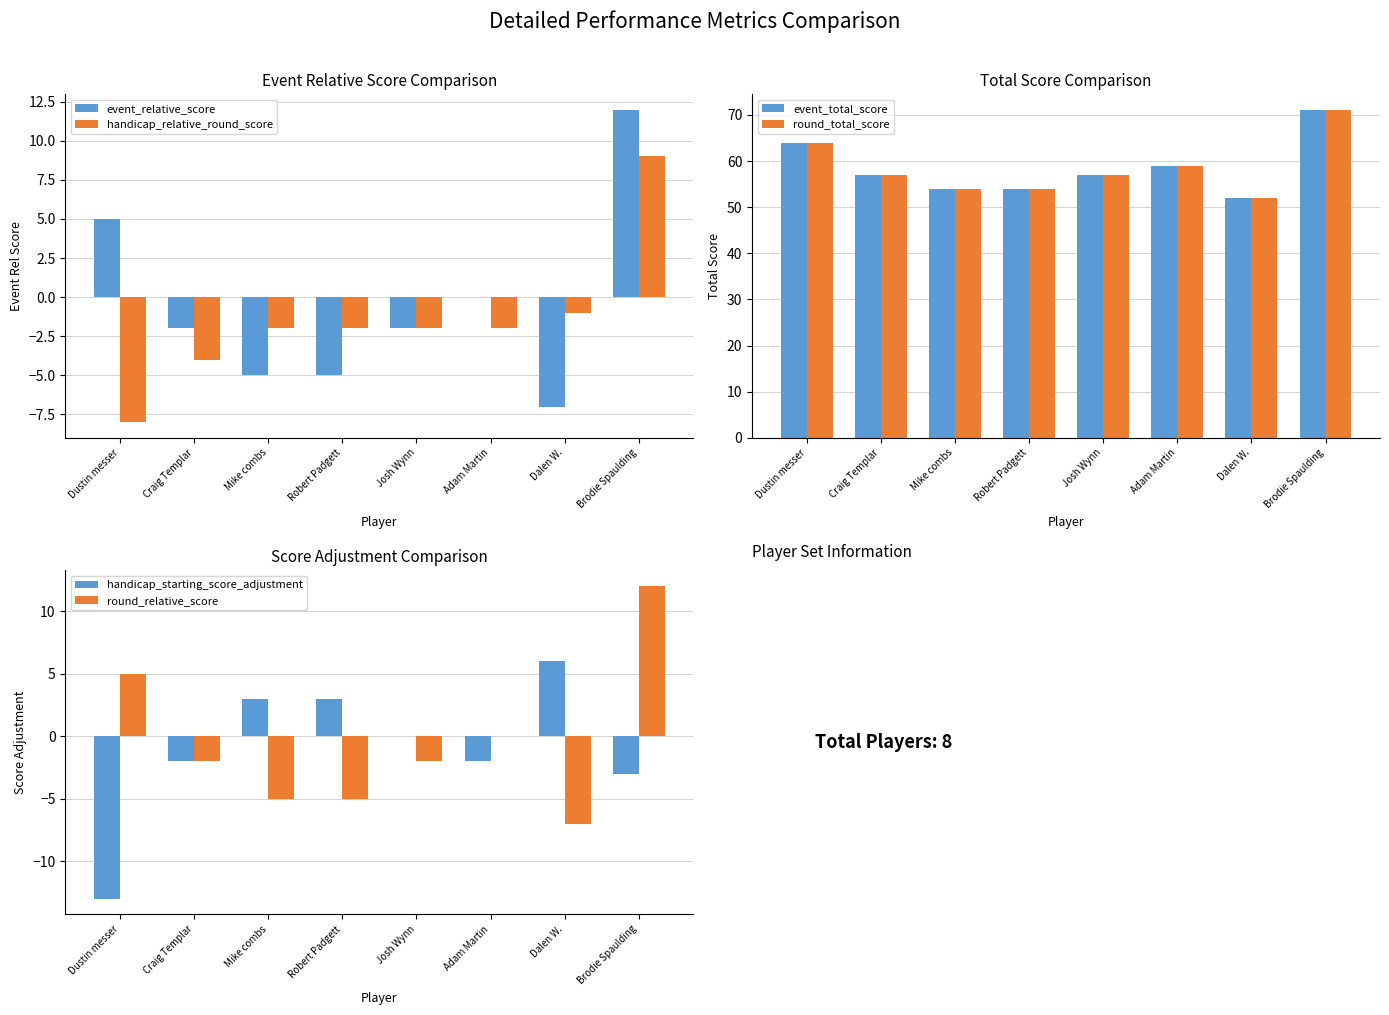

At which label does event_relative_score first exceed -2?

Dustin messer